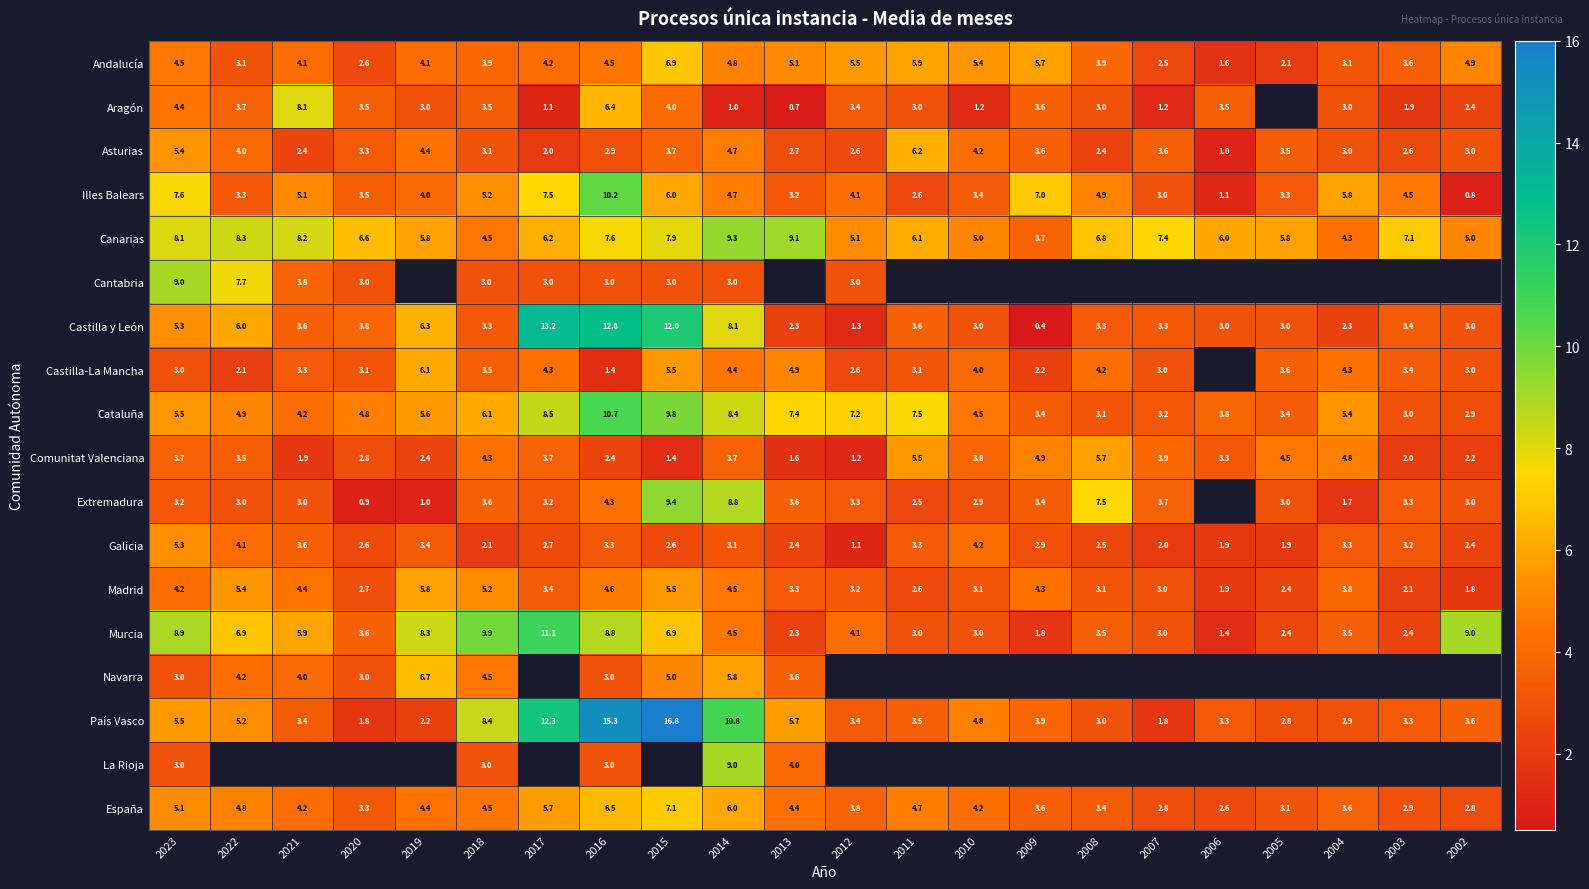

How many values in the Illes Balears series are below 4?

9